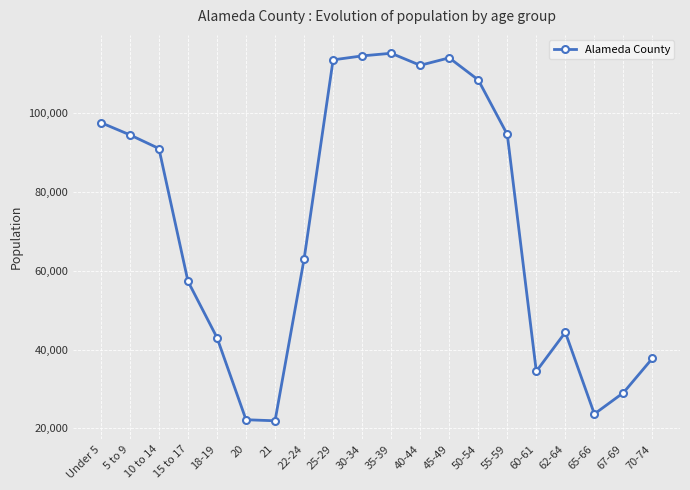

How many data points does each series have?

20